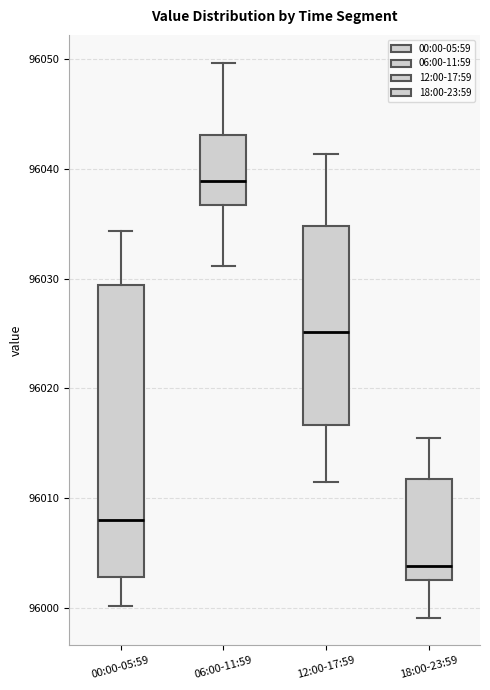

Which box is the tallest, from its lower edge to its upper edge?

00:00-05:59